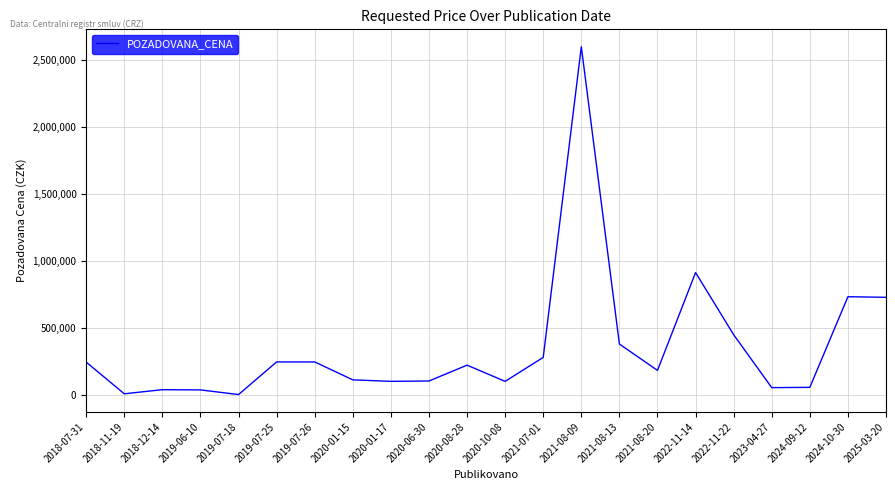

Where is the data nearest to the value 1300140?

2022-11-14